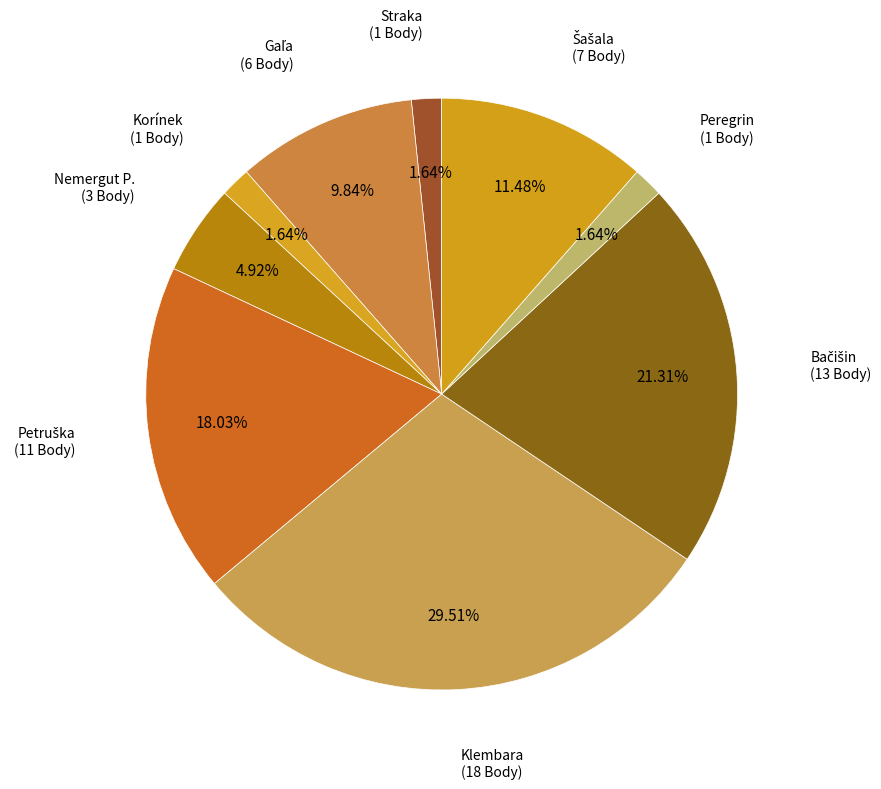

How many segments does this pie chart have?

9